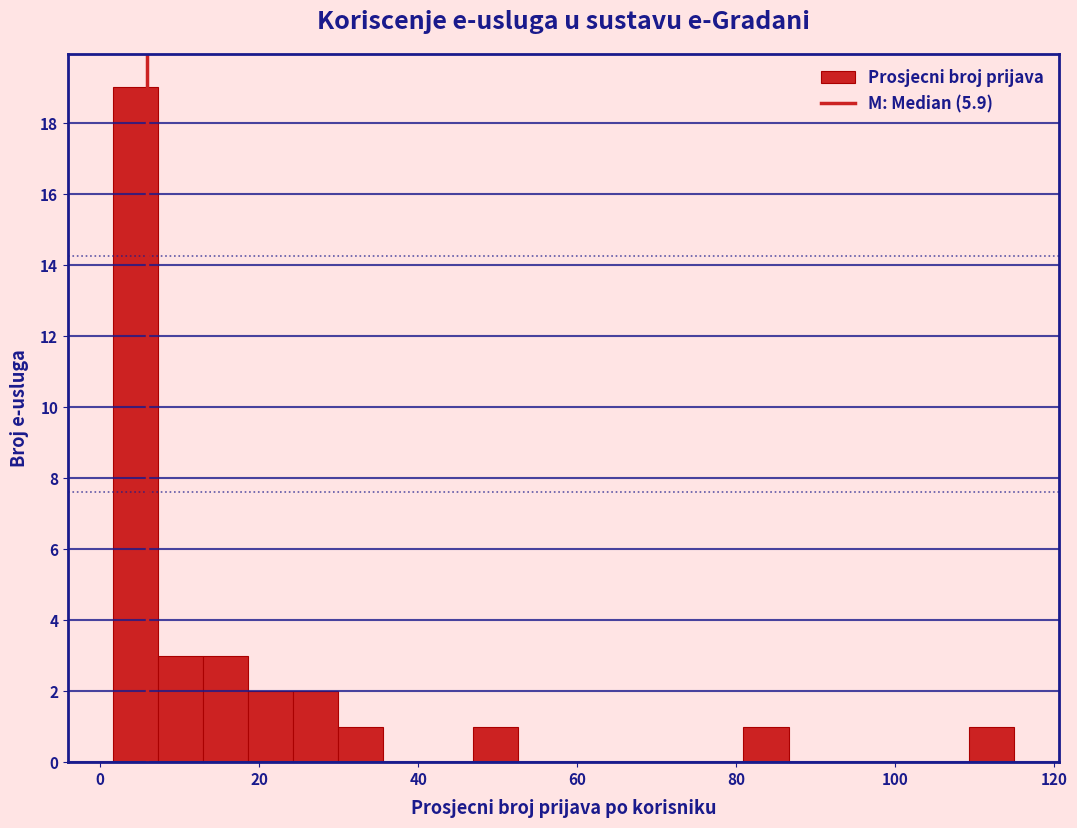

Read against the x-axis, roughly where is the centre of the tallest bar?

4